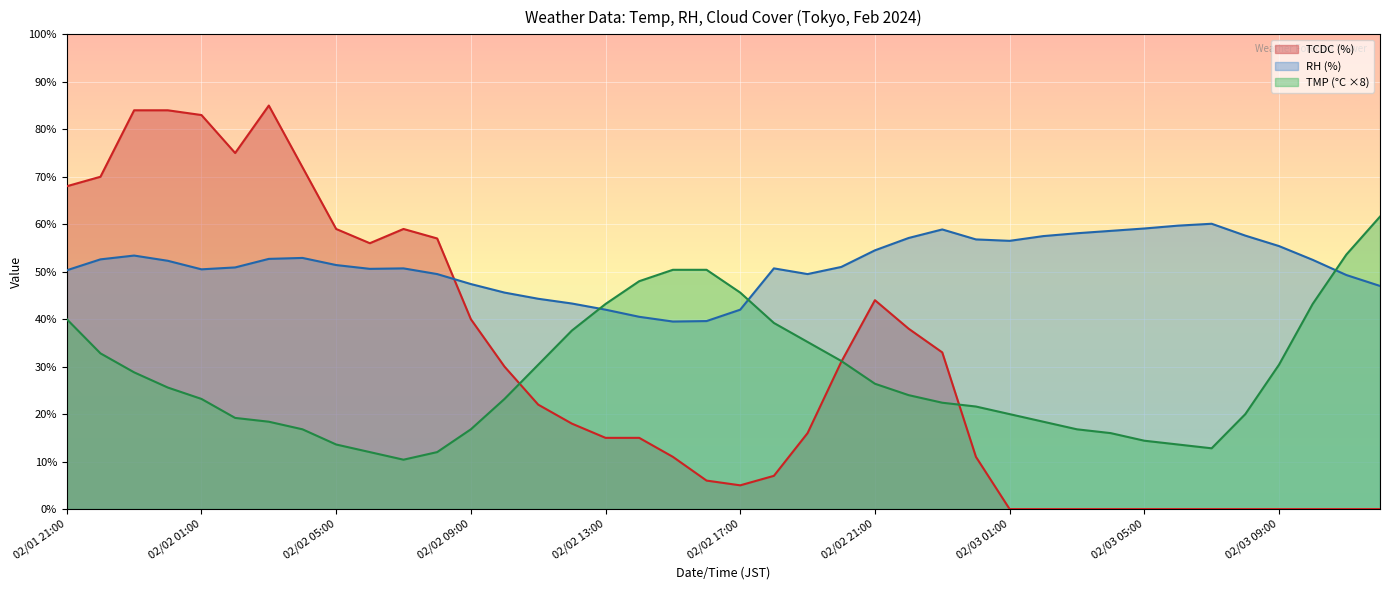

In TMP, how many points are lower than both neighbors (excluding endpoints)?

2